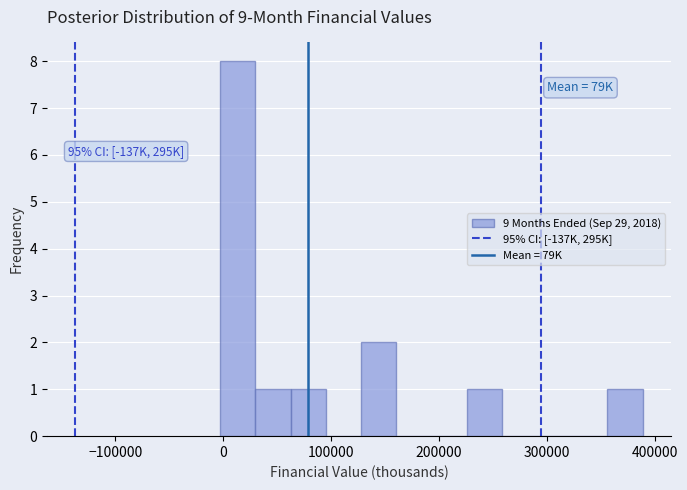

Around what value on the x-axis is the tallest bar? Give the approximate position of its centre, as read against the axis.

10000